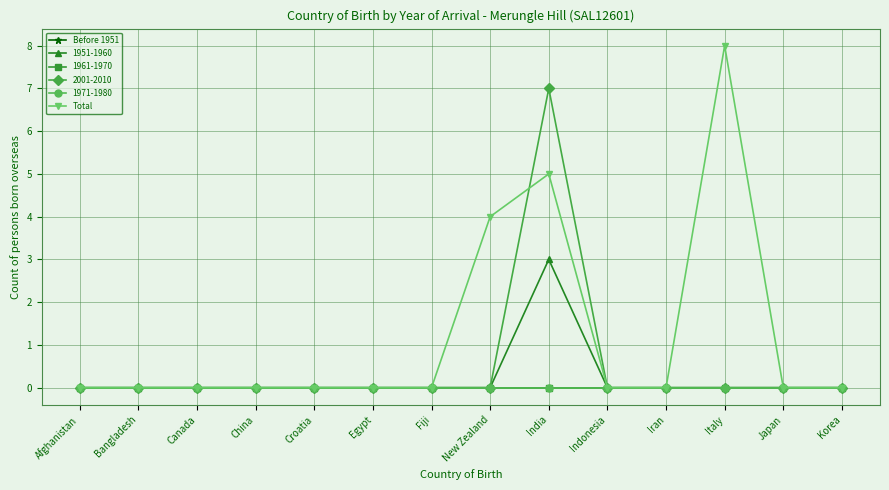

Is this an area chart (filled region under the line)?

No